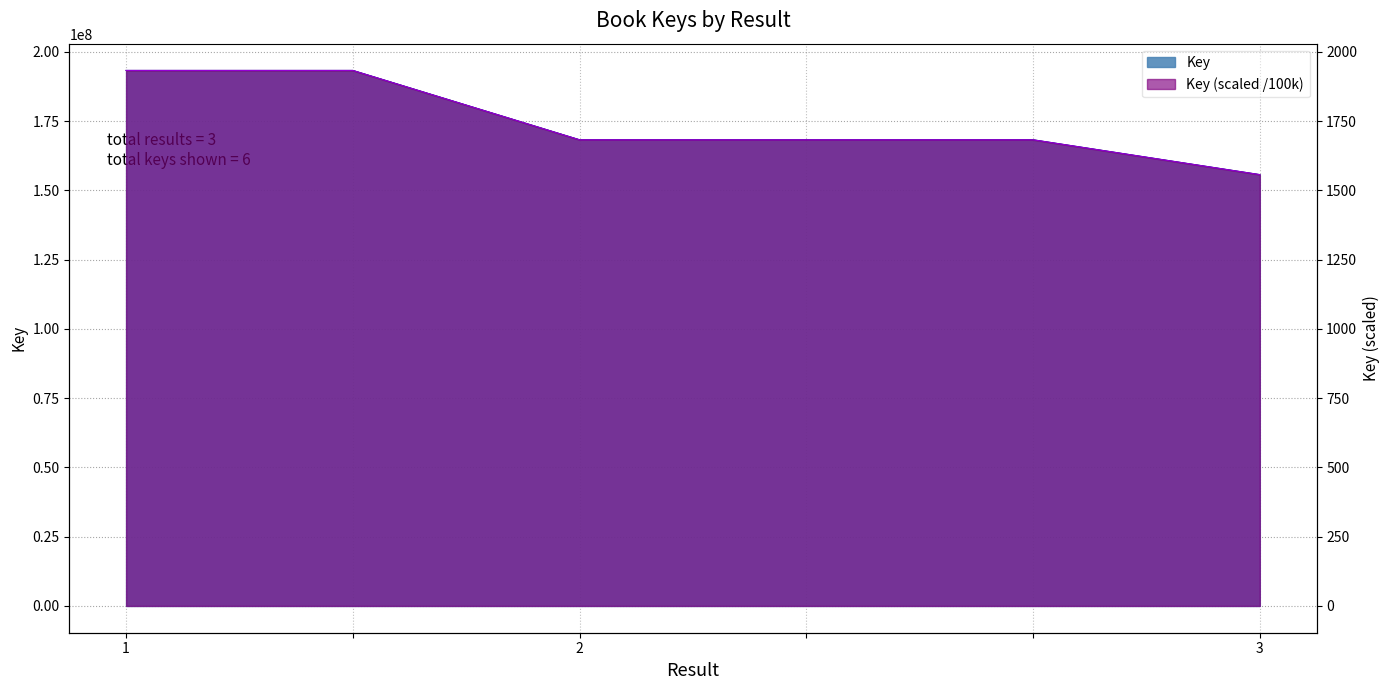

How many lines are shown in the chart?

1